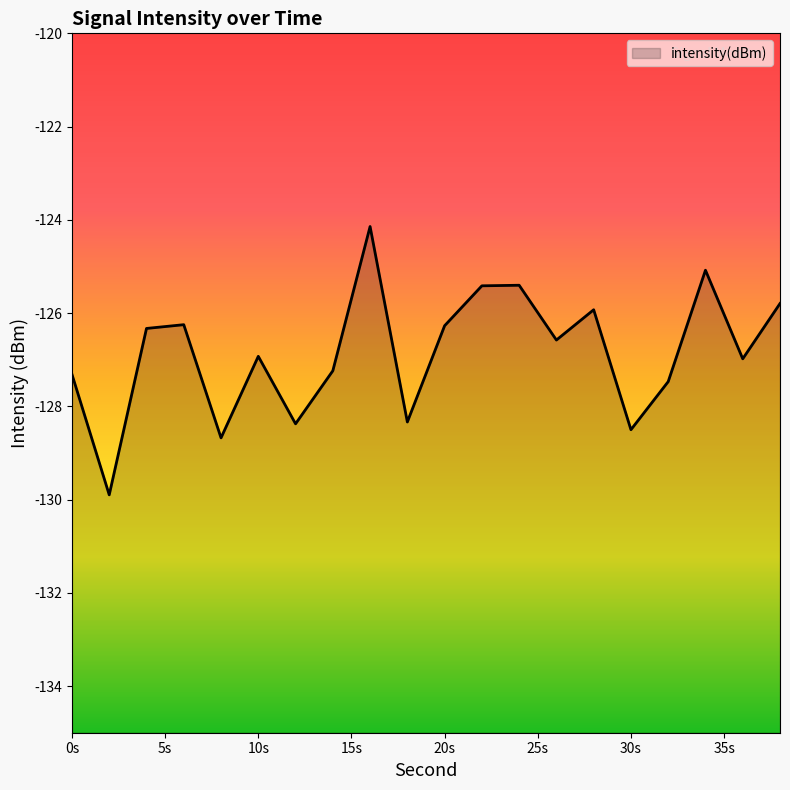

The chart shows a value of -74.2 at 4. True or false?

False